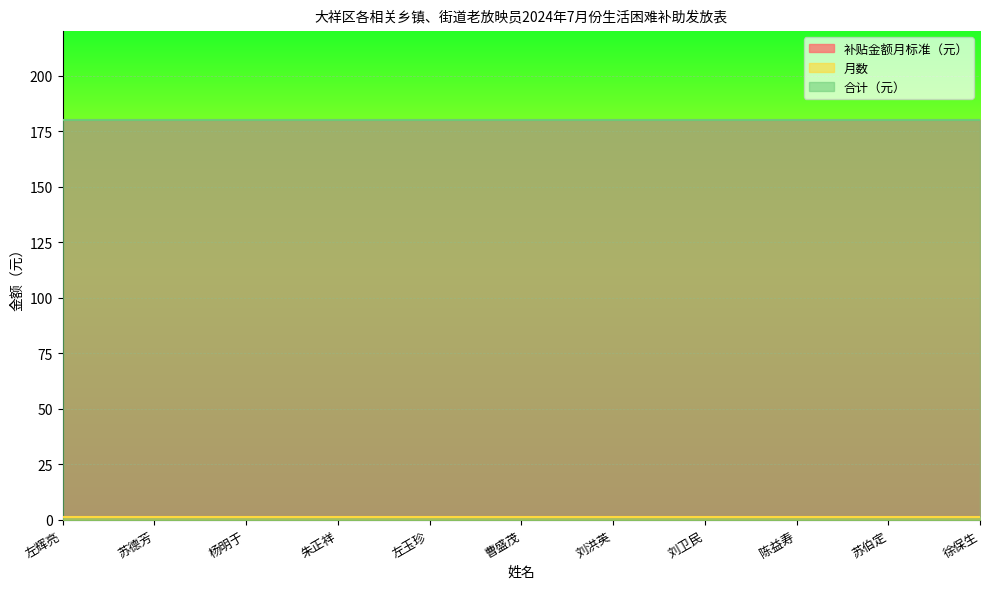

What is the sum of the 月数 values at 陈益寿 and 左辉亮?

2